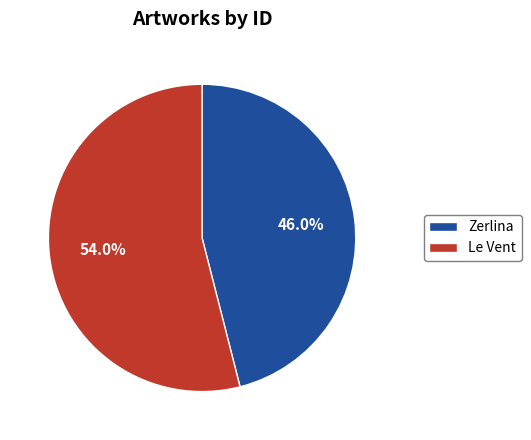

Which category has the biggest portion of the pie?

Le Vent